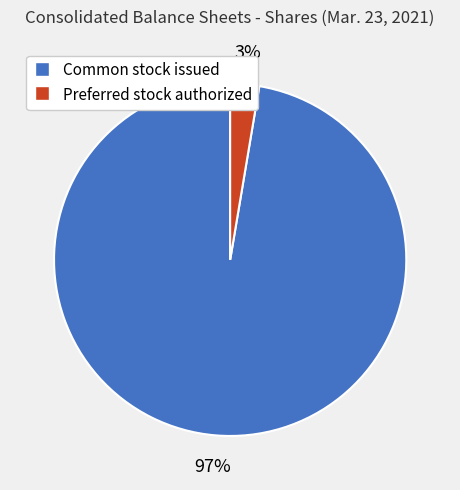

Is there a majority slice in this chart?

Yes